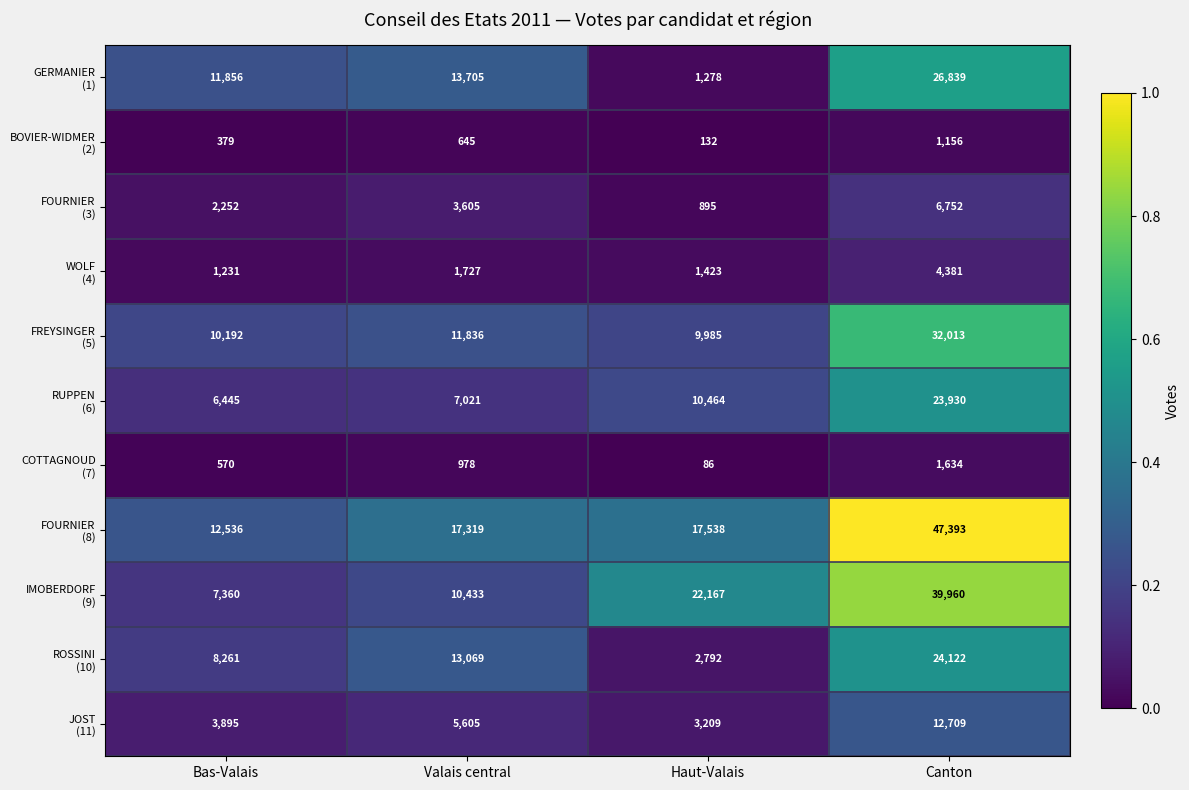

What is the spread (max minus min) of values at Valais central?

16674